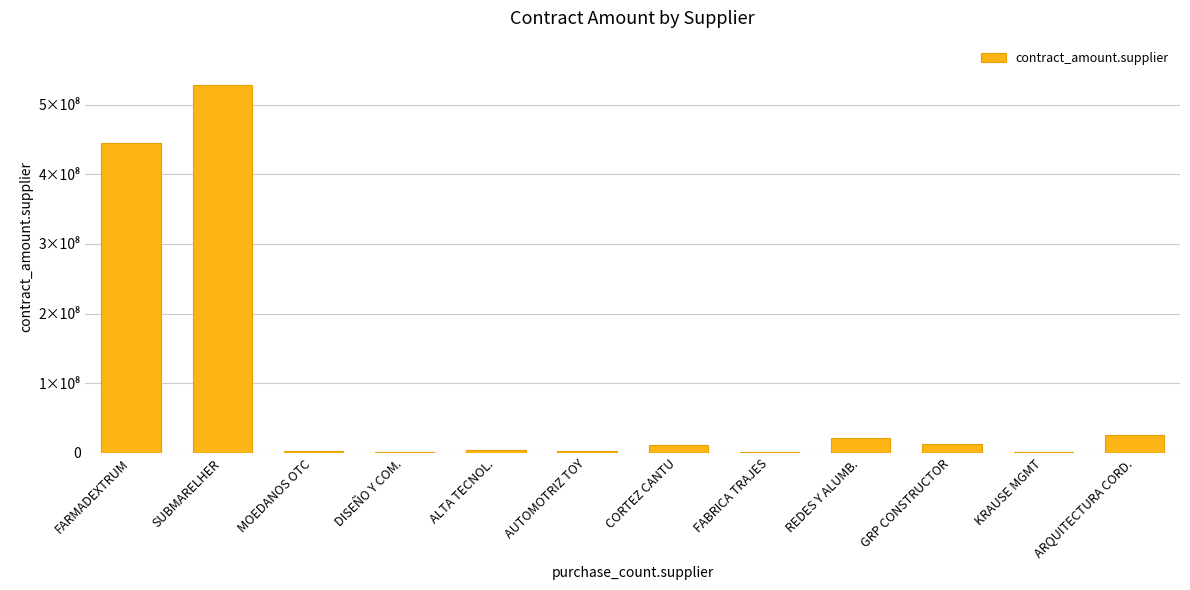

What is the greatest value displayed?

528553795.5